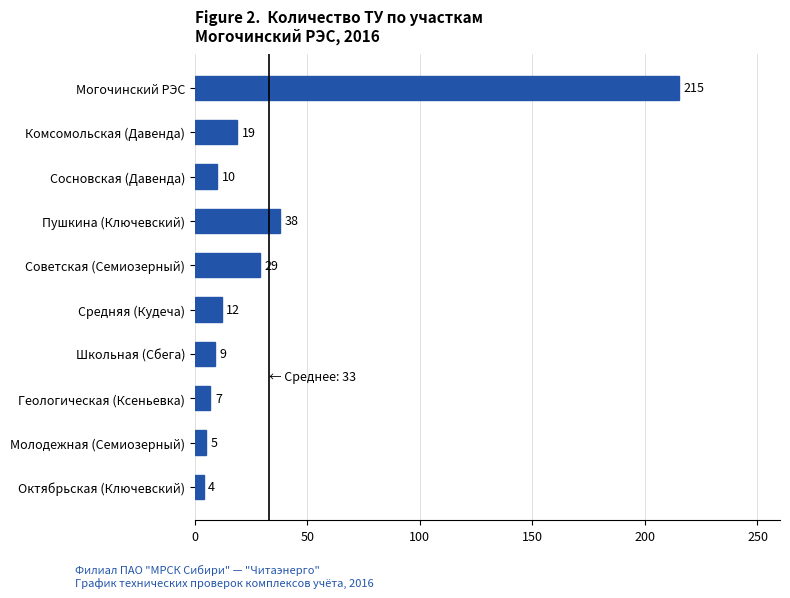

Does the chart contain any negative values?

No